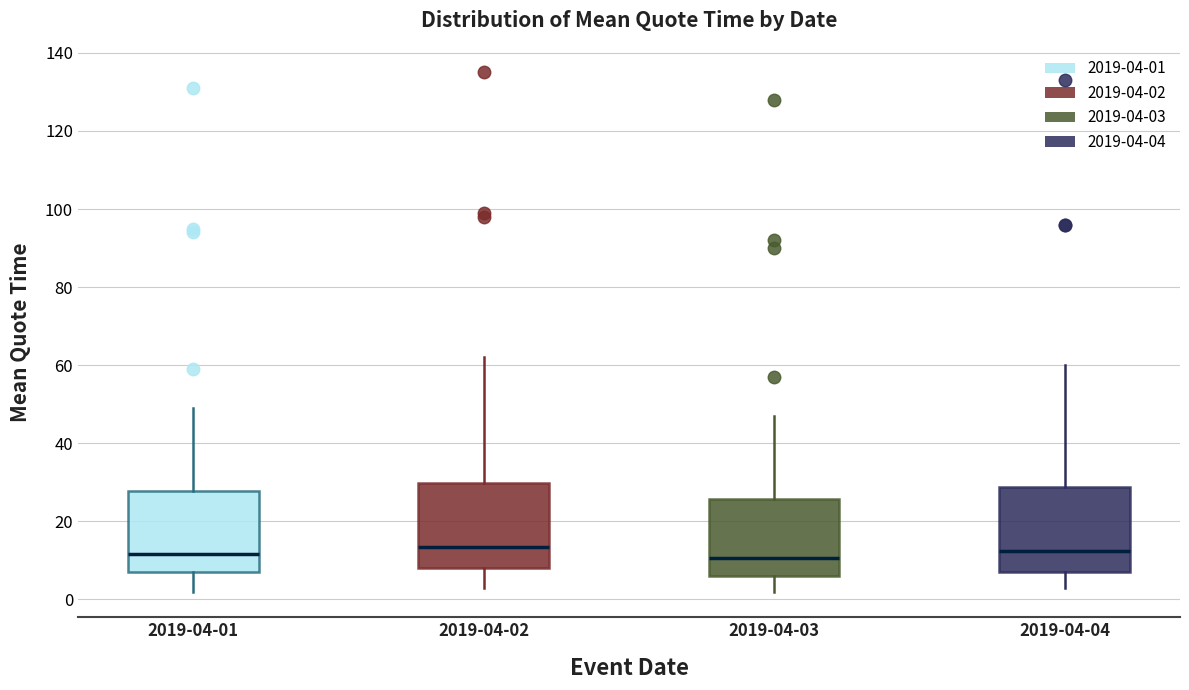

Where does the median line of the box for 2019-04-01 sit on the y-axis? The values are not printed on the chart, so give them approximately, as read against the axis.

12